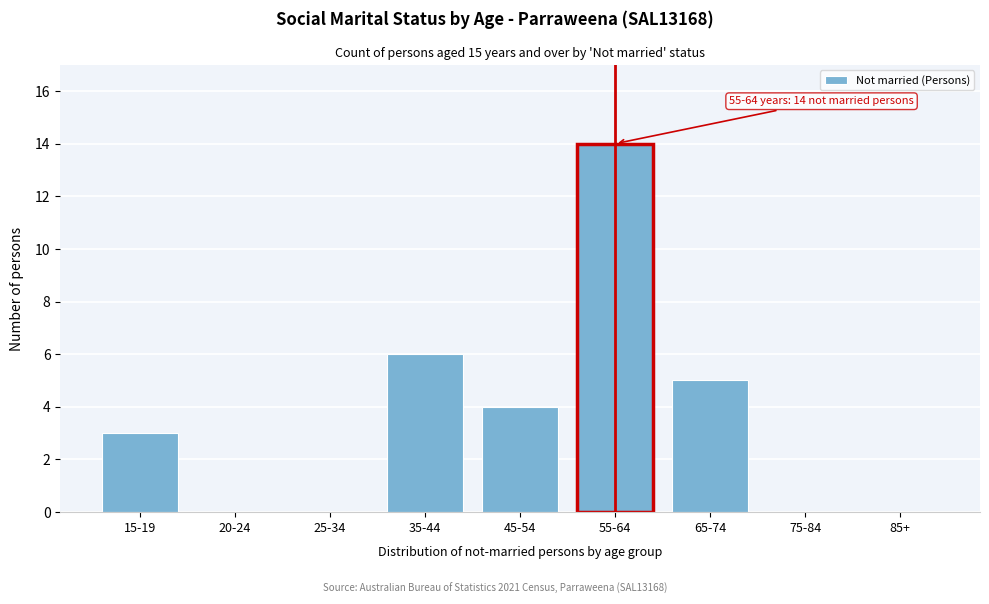

Reading right to left, list all the values displayed in this chart.

85+=0	75-84=0	65-74=5	55-64=14	45-54=4	35-44=6	25-34=0	20-24=0	15-19=3